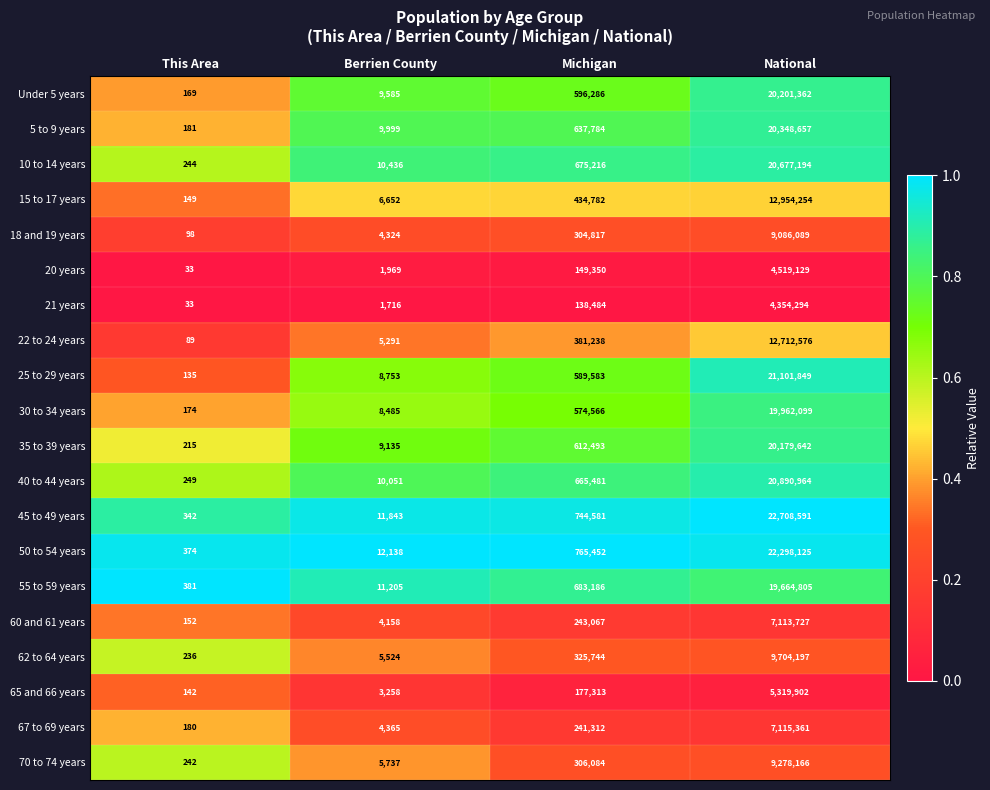

At which category is the sum across all series the highest?

National